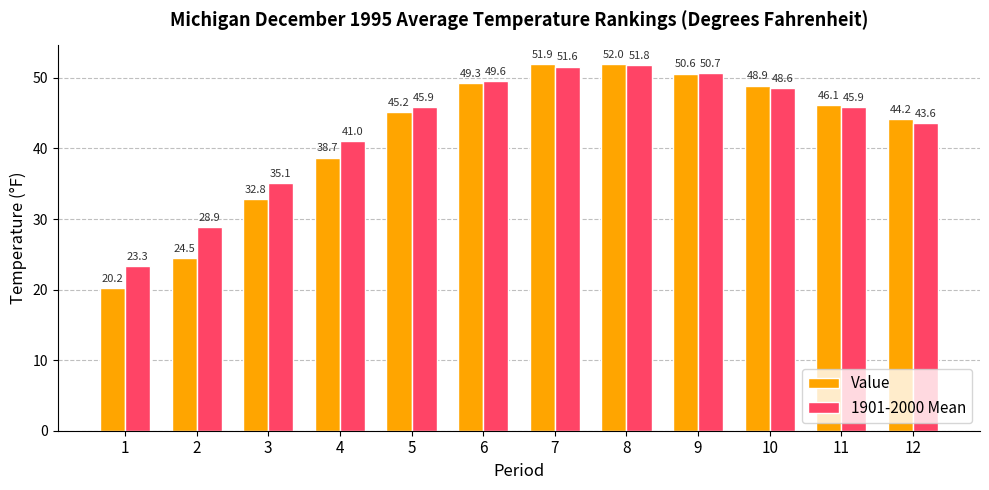

What is the difference between the maximum and minimum values in the 1901-2000 Mean series?

28.5